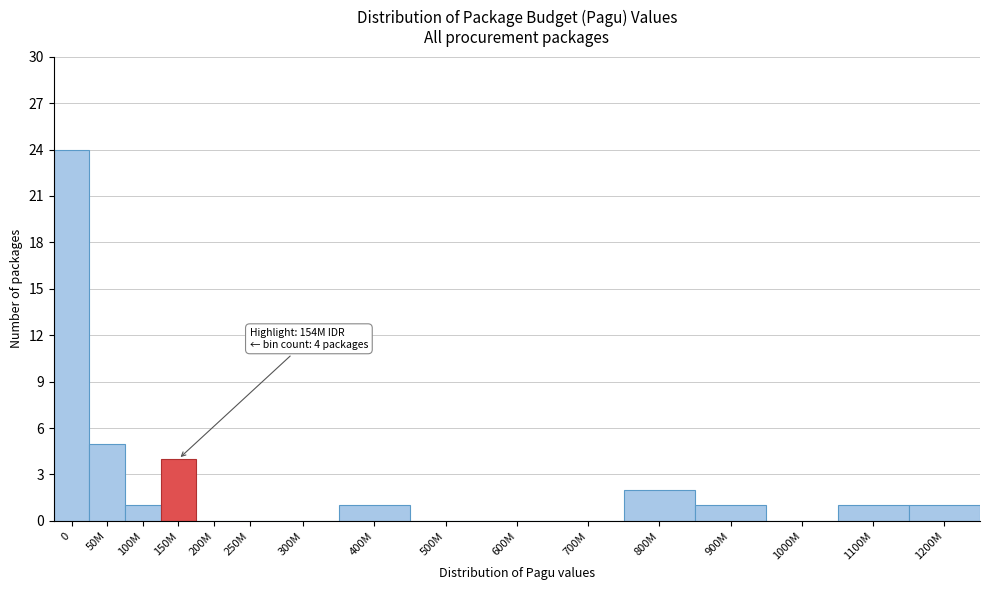

Reading left to right, extract all data points from this chart.

0=24	50M=5	100M=1	150M=4	200M=0	250M=0	300M=0	400M=1	500M=0	600M=0	700M=0	800M=2	900M=1	1000M=0	1100M=1	1200M=1